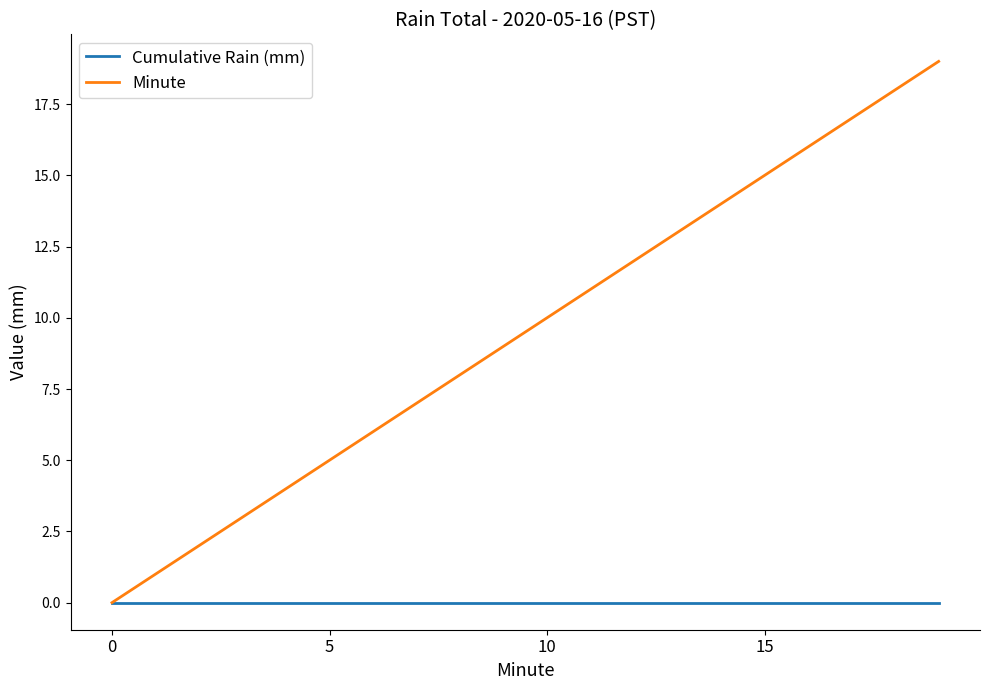

Which series has the widest spread of values?

Minute